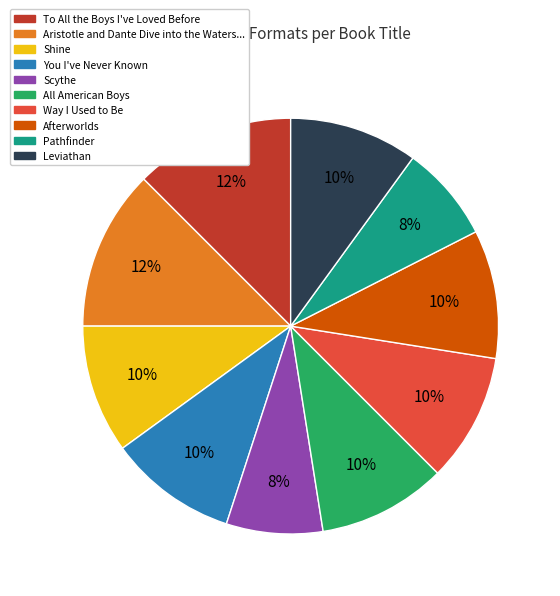

Does Pathfinder represent more than half of the total?

No